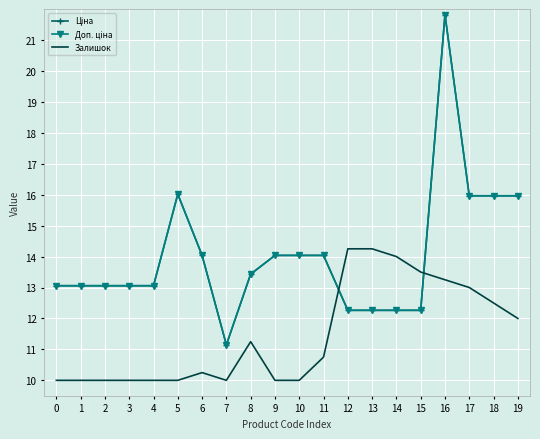

What is the value of the Доп. ціна point at the 11th from the left?

14.0